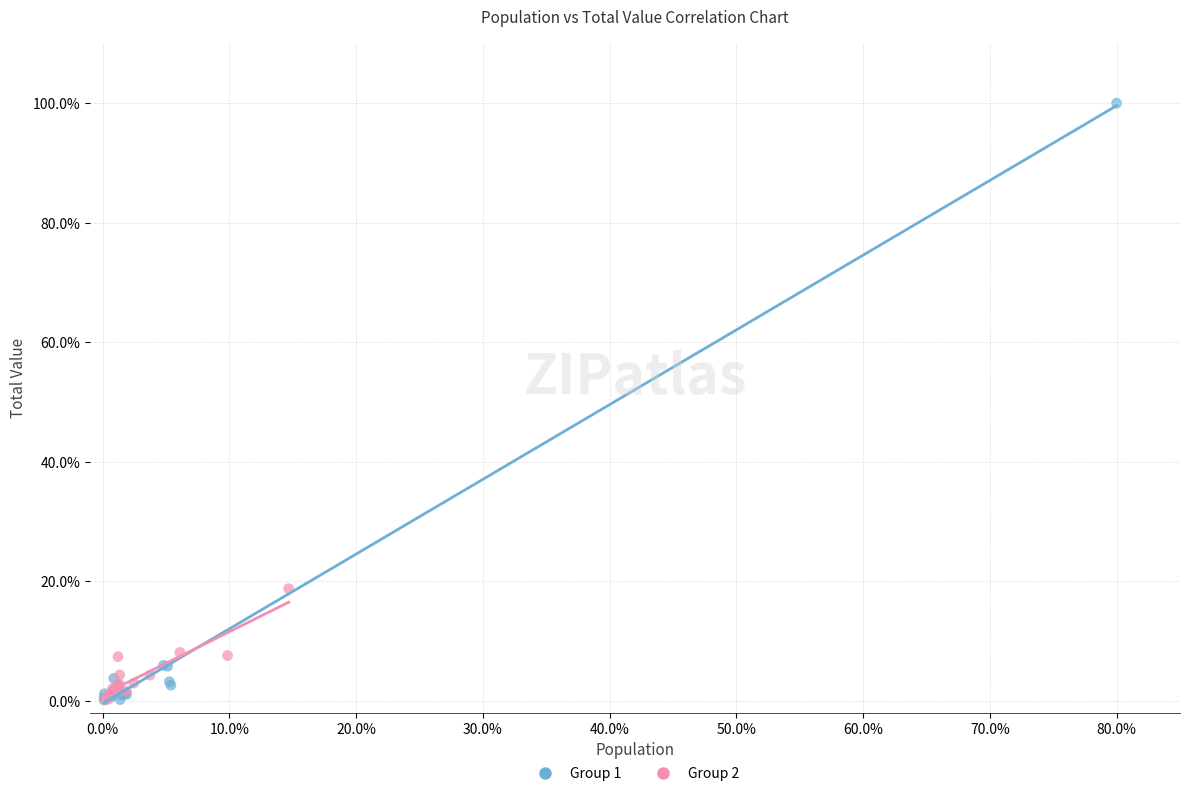

What are all the series names shown in the legend?

Group 1, Group 2